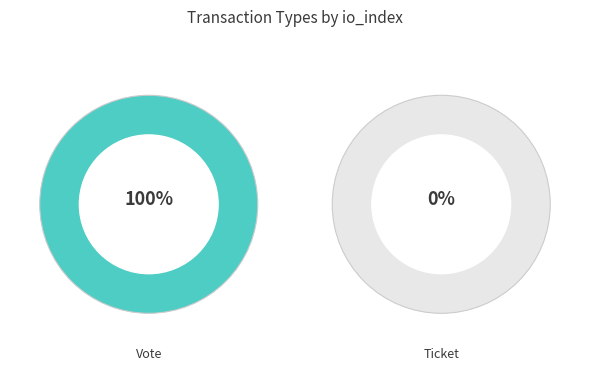

To the nearest percent, what is the difference between the Vote and Ticket slice percentages?

100%